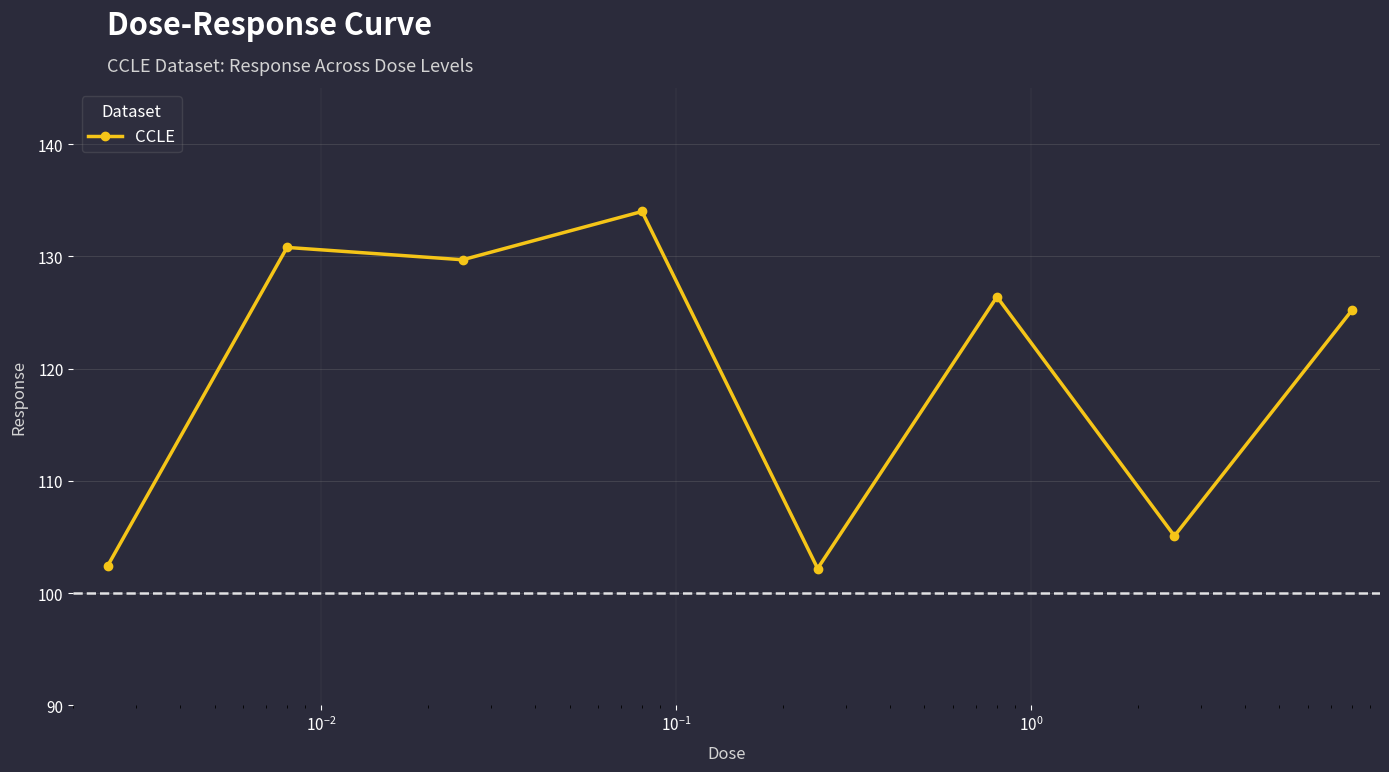

What is the minimum value shown in the chart?

102.2